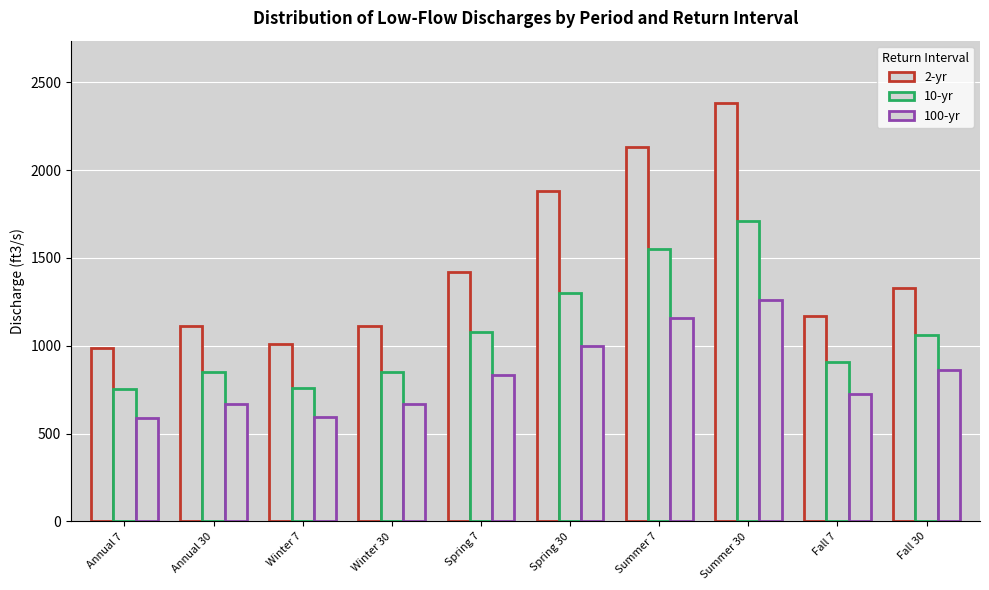

How many series are shown in this chart?

3